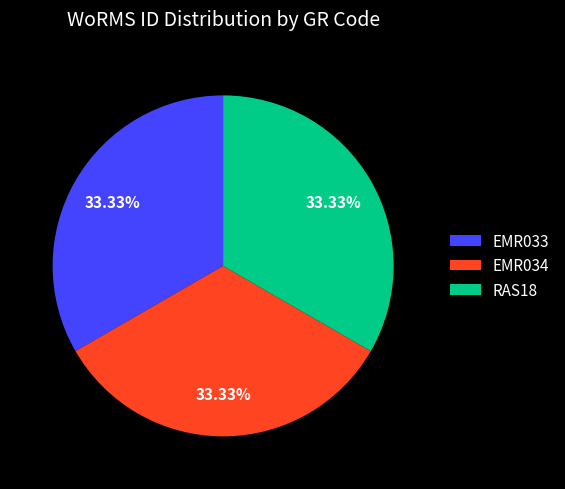

To the nearest percent, what is the average slice percentage?

33%